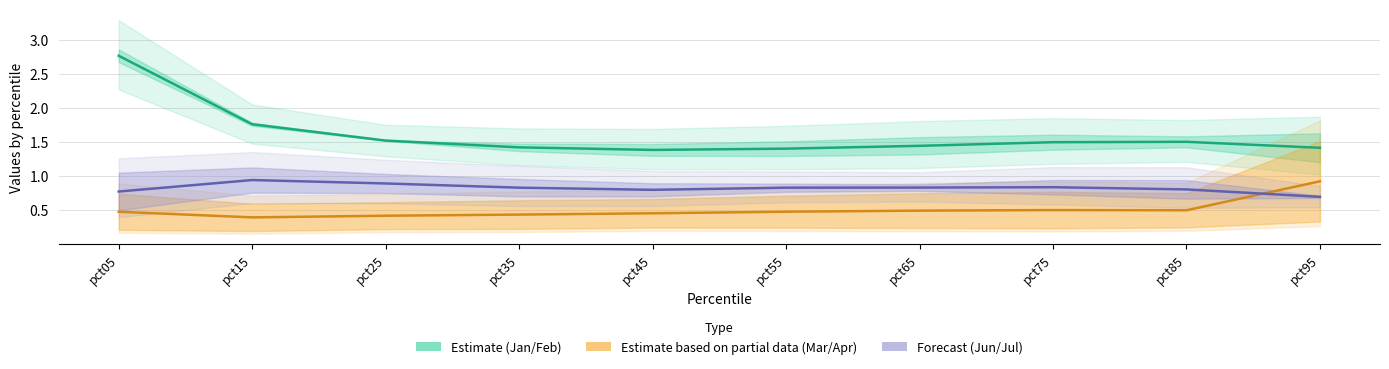

Between pct35 and pct45, which series saw the biggest shift?

Jan